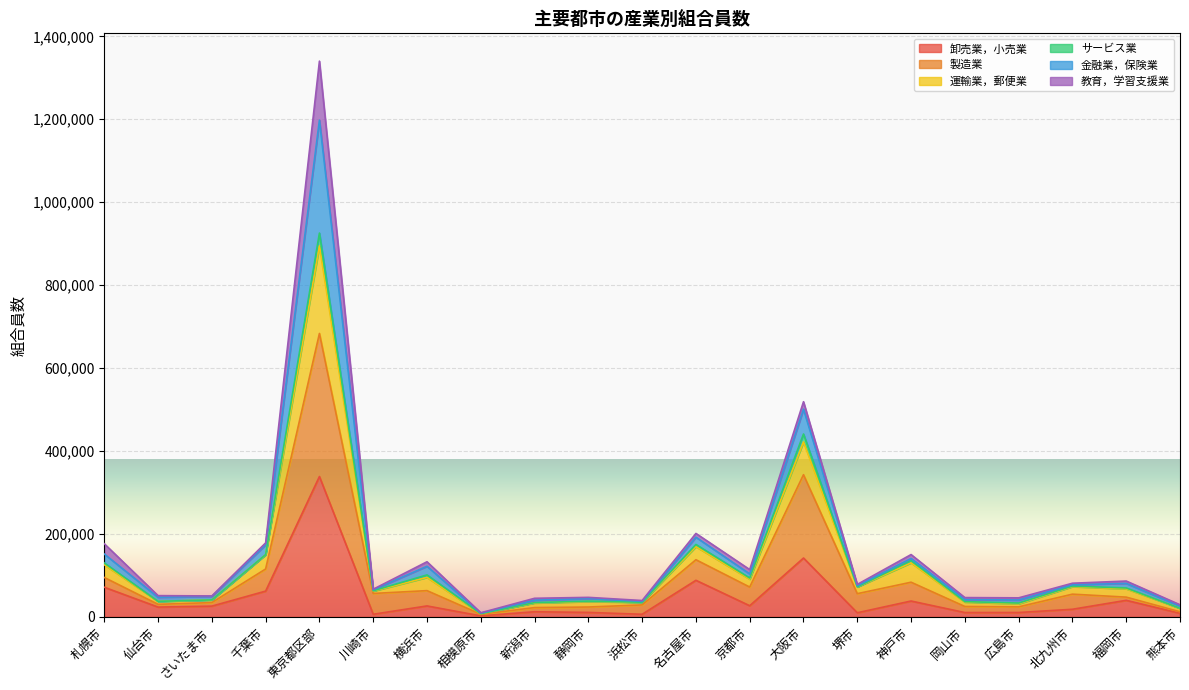

At which category does 運輸業，郵便業 reach its first local peak?

東京都区部